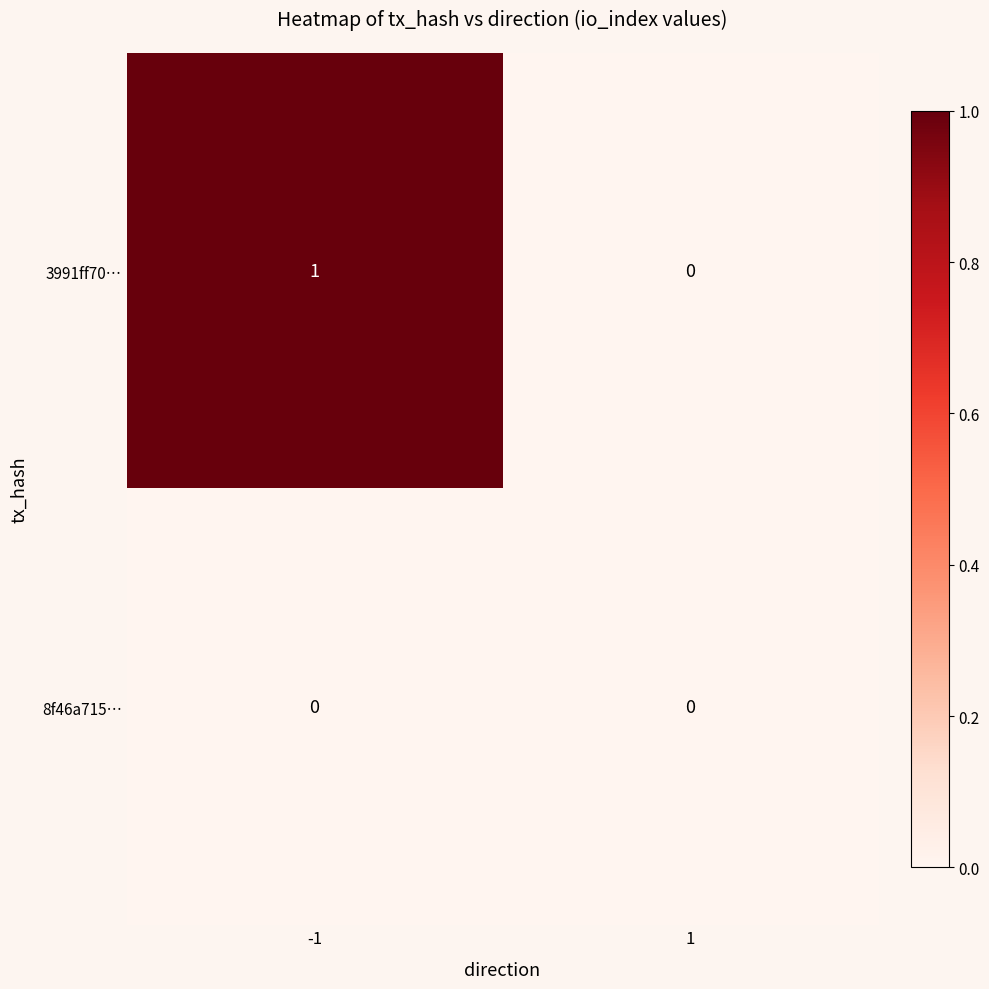

At which category is the sum across all series the highest?

-1